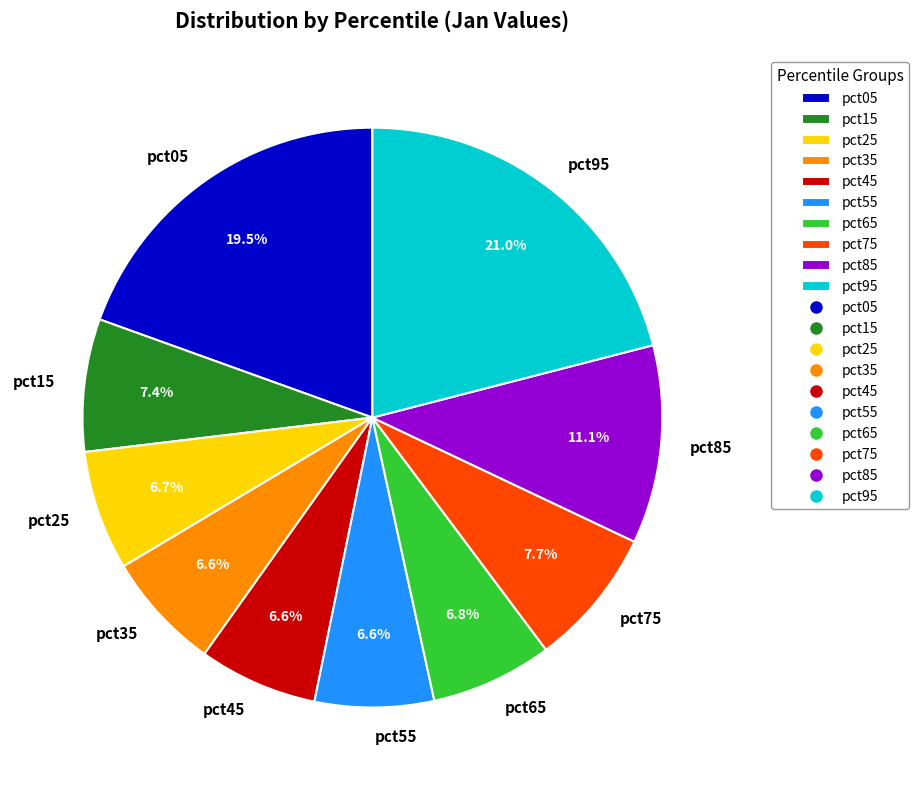

Is it true that pct65 is 1% of the pie?

False